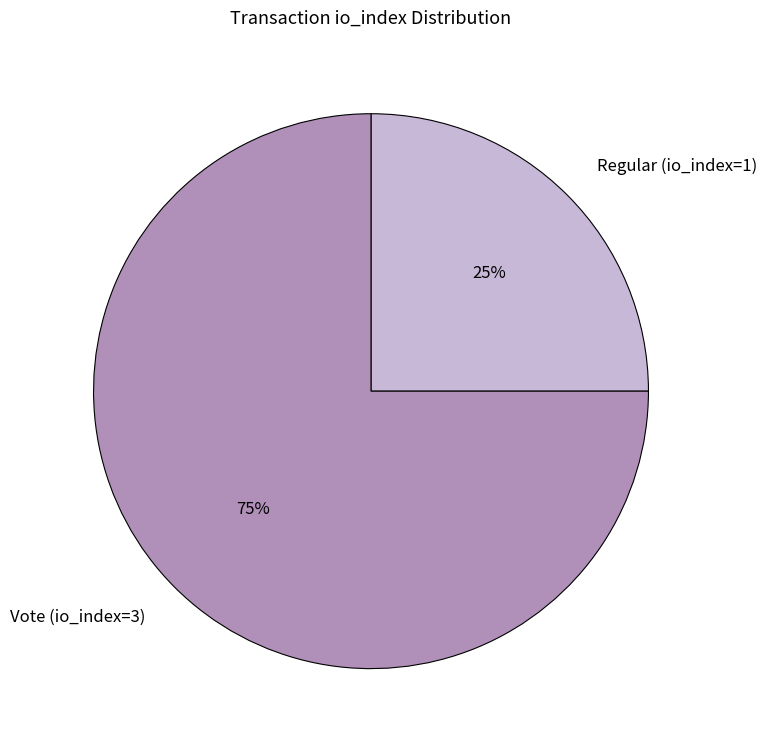

Combined, do Regular (io_index=1) and Vote (io_index=3) account for over 50%?

Yes